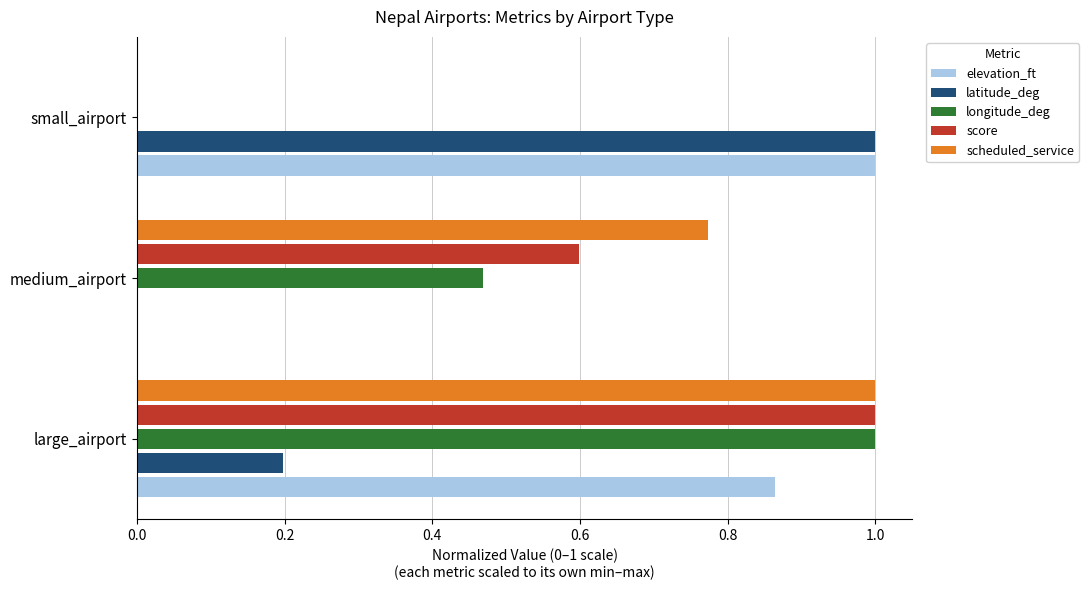

What is the total value across all series at small_airport?

2.0